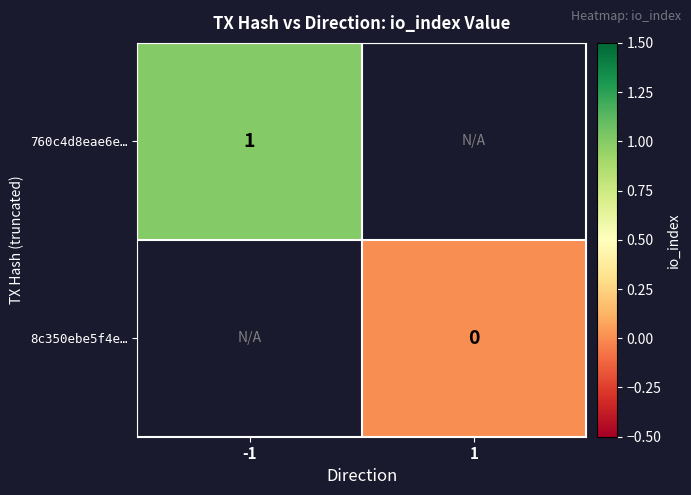

The 8c350ebe5f4e… series shows 0.0 at 1. True or false?

True